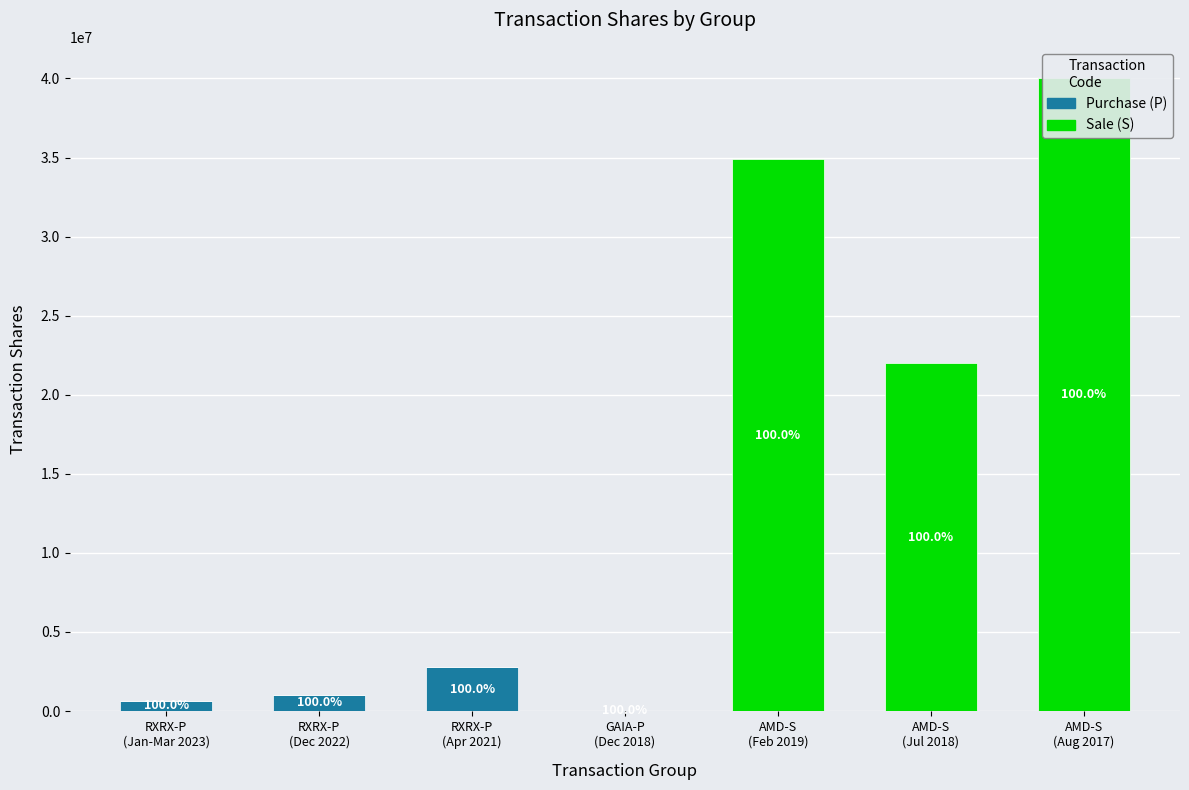

Which has a higher value, RXRX-P
(Dec 2022) or AMD-S
(Aug 2017)?

RXRX-P
(Dec 2022)